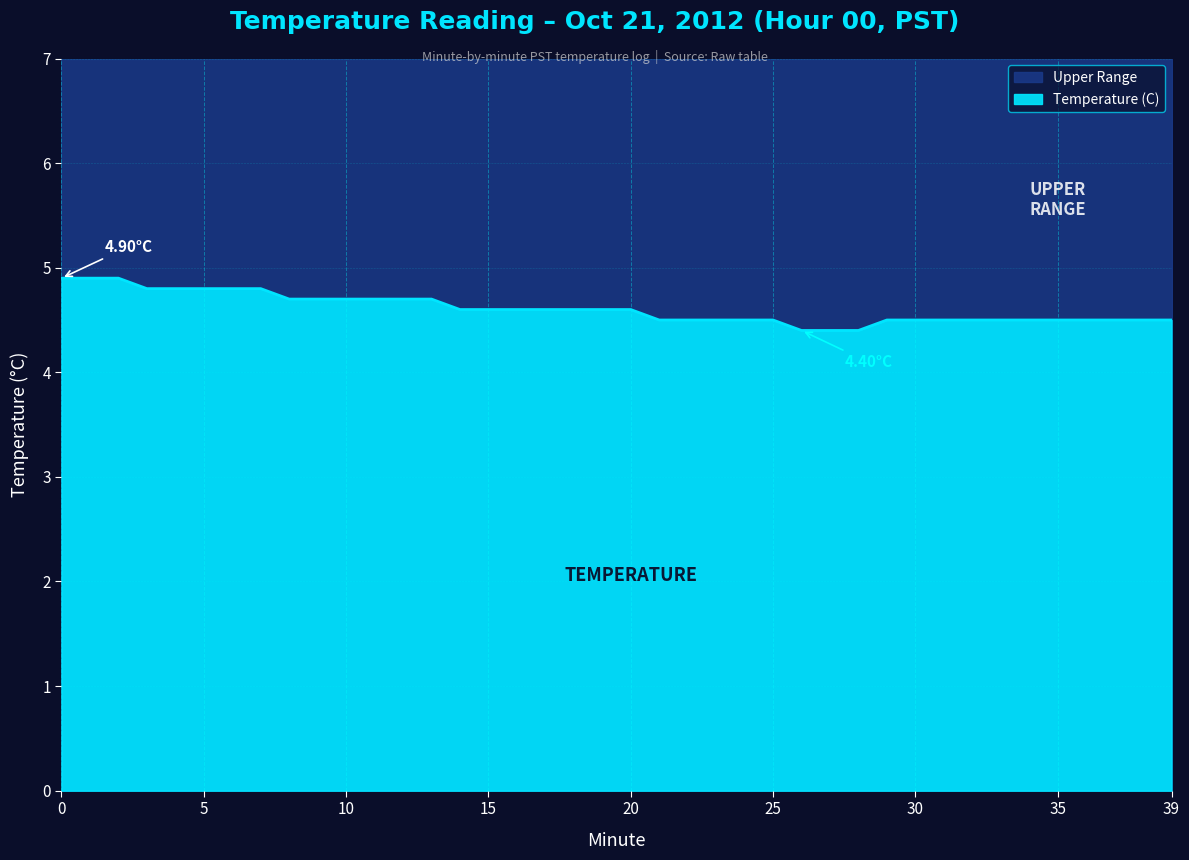

List the labels in order of value, largest first.

0, 1, 2, 3, 4, 5, 6, 7, 8, 9, 10, 11, 12, 13, 14, 15, 16, 17, 18, 19, 20, 21, 22, 23, 24, 25, 29, 30, 31, 32, 33, 34, 35, 36, 37, 38, 39, 26, 27, 28